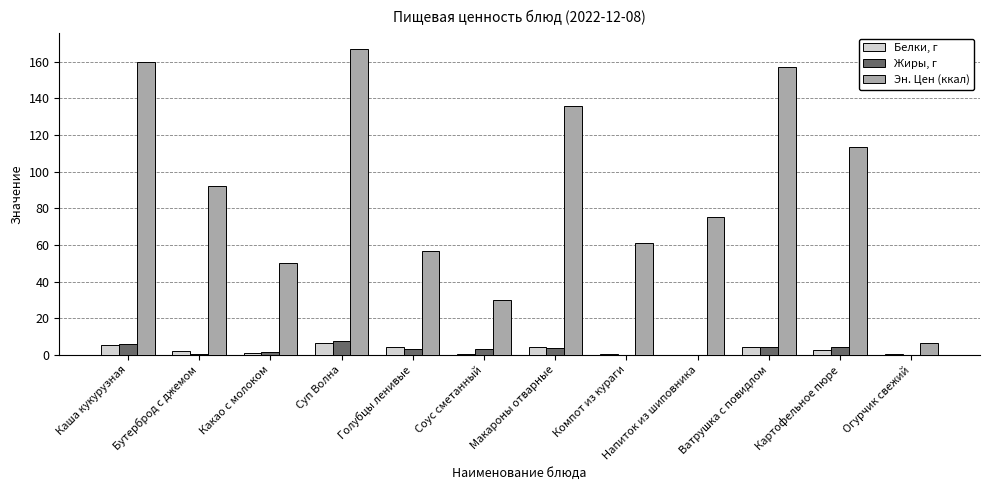

What is the sum of all Эн. Цен (ккал) values?

1104.7